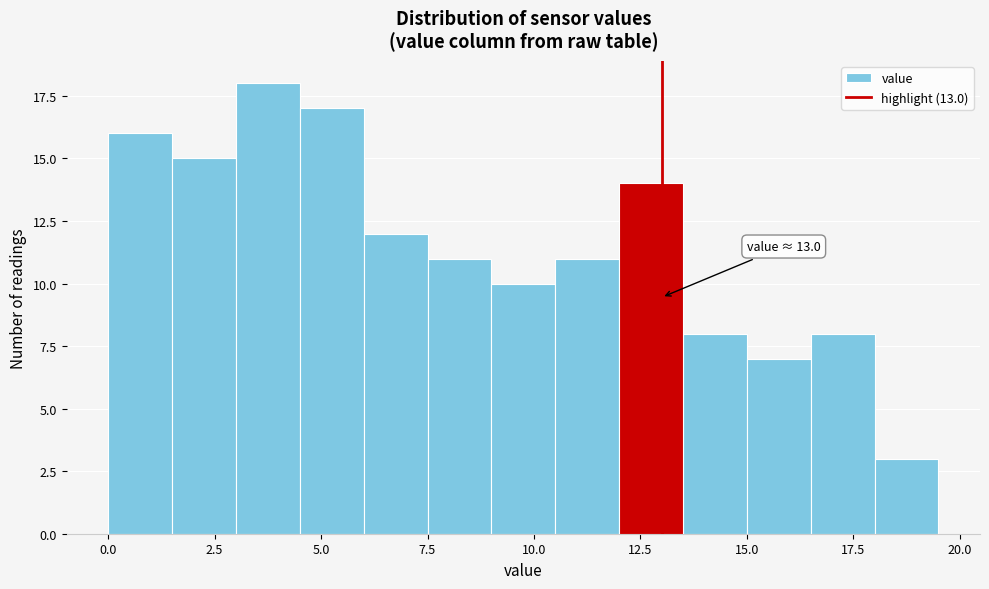

Around what value on the x-axis is the tallest bar? Give the approximate position of its centre, as read against the axis.

4.0